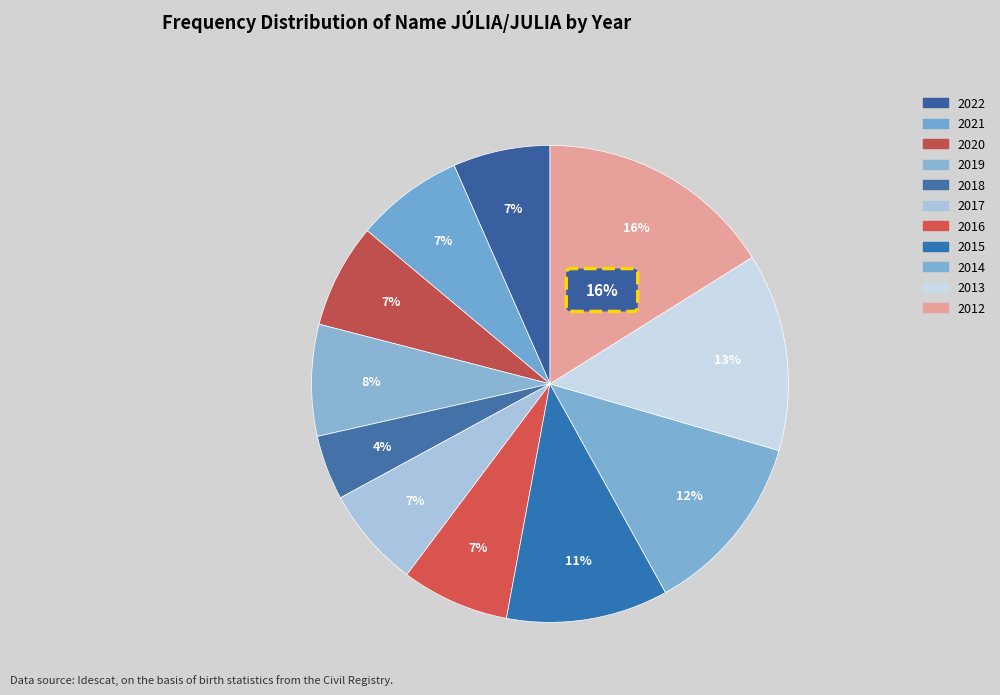

What percentage is NOT represented by 2014?

87.6%